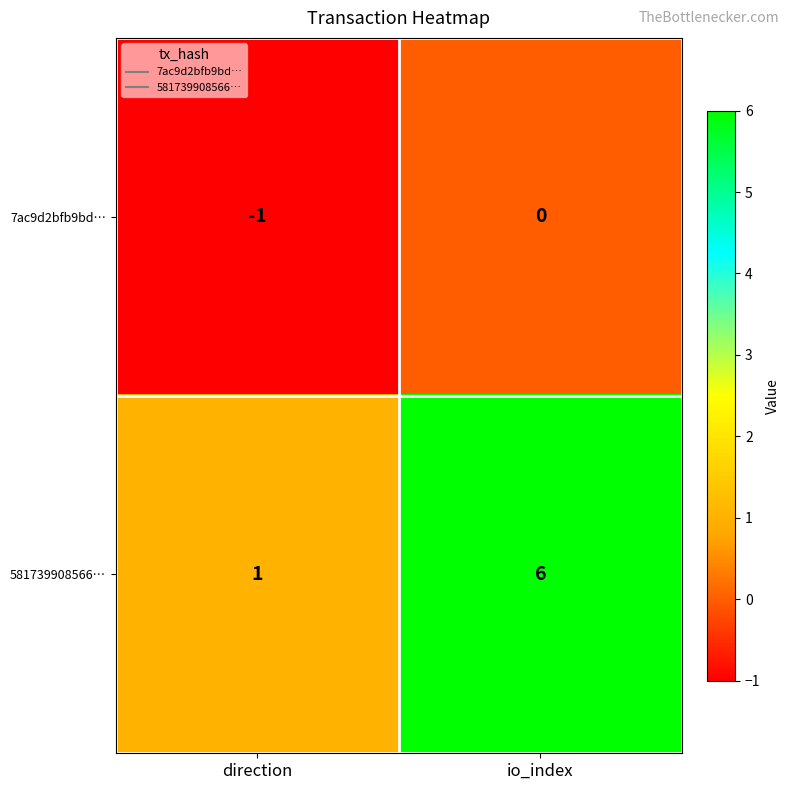

At which label does 7ac9d2bfb9bd… reach its minimum?

direction